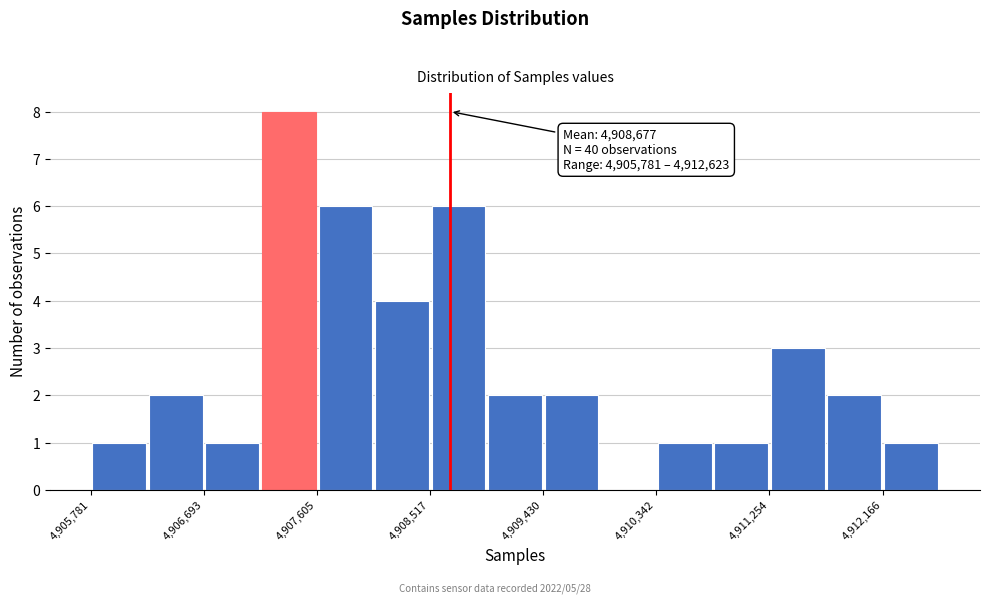

Over which range of the x-axis is the bar tallest?

4907100 to 4907600